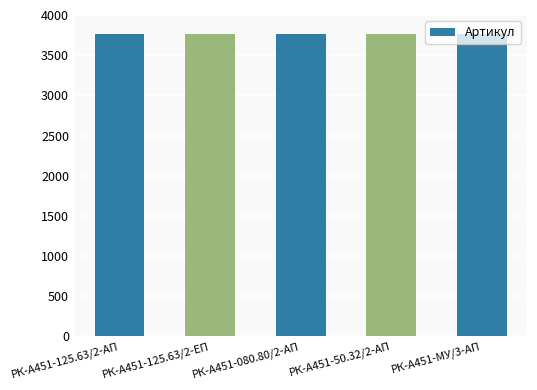

Is it true that the value at РК-А451-125.63/2-АП is 1985?

False